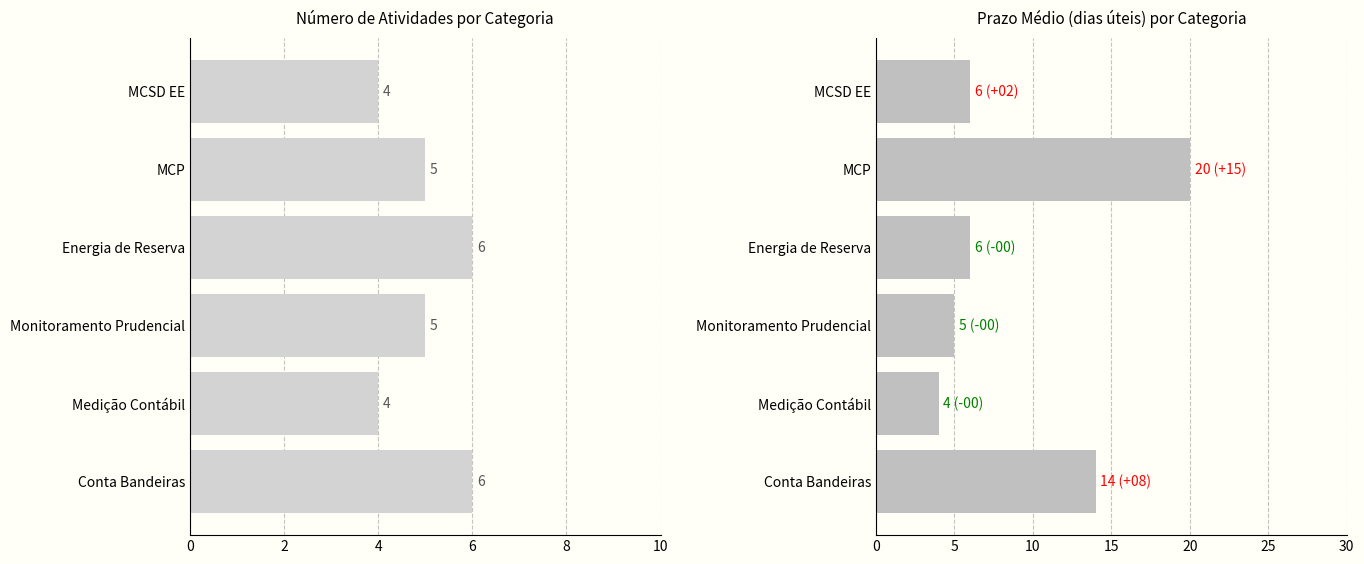

What is the difference between the highest and lowest values at MCSD EE?

2